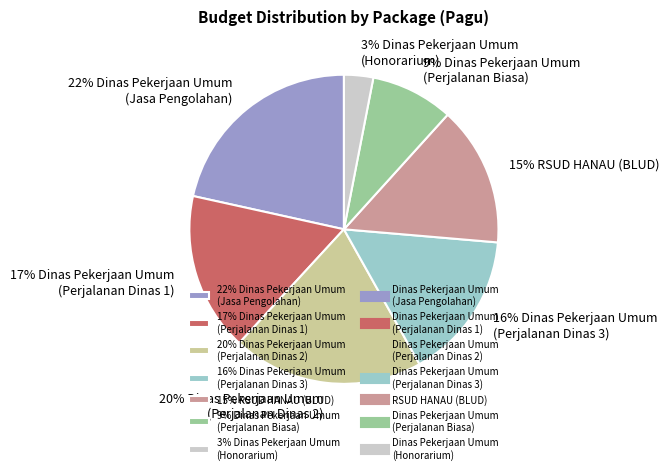

Does any single category account for the majority?

No